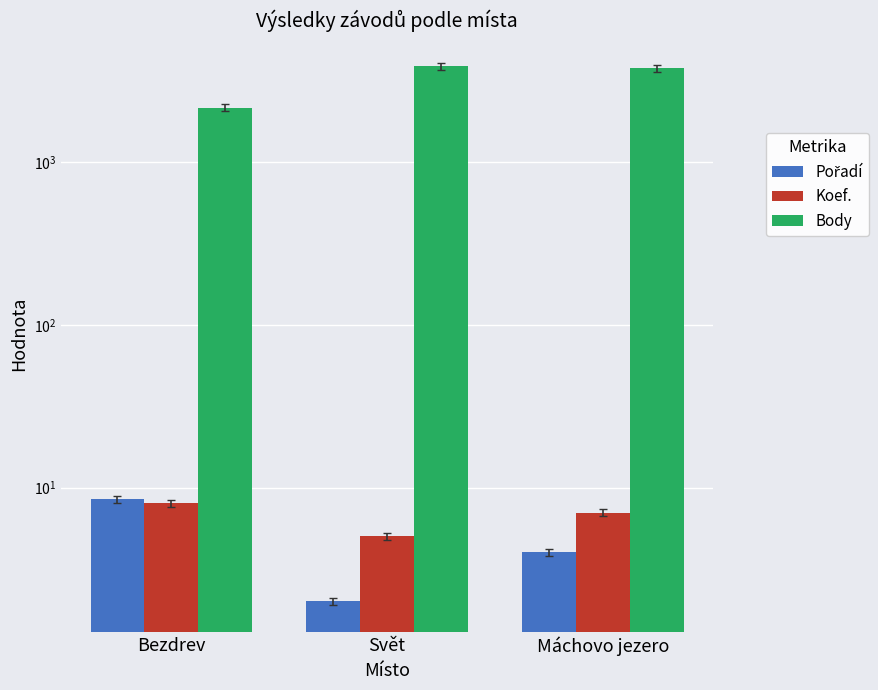

What is the sum of all Koef. values?

20.0